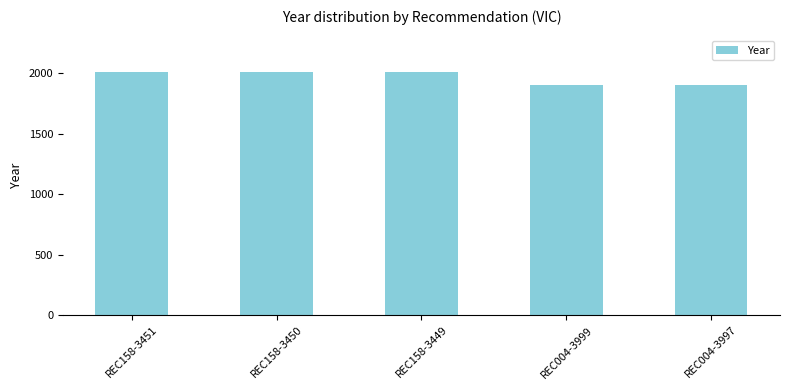

What value does the data have at REC158-3449?

2008